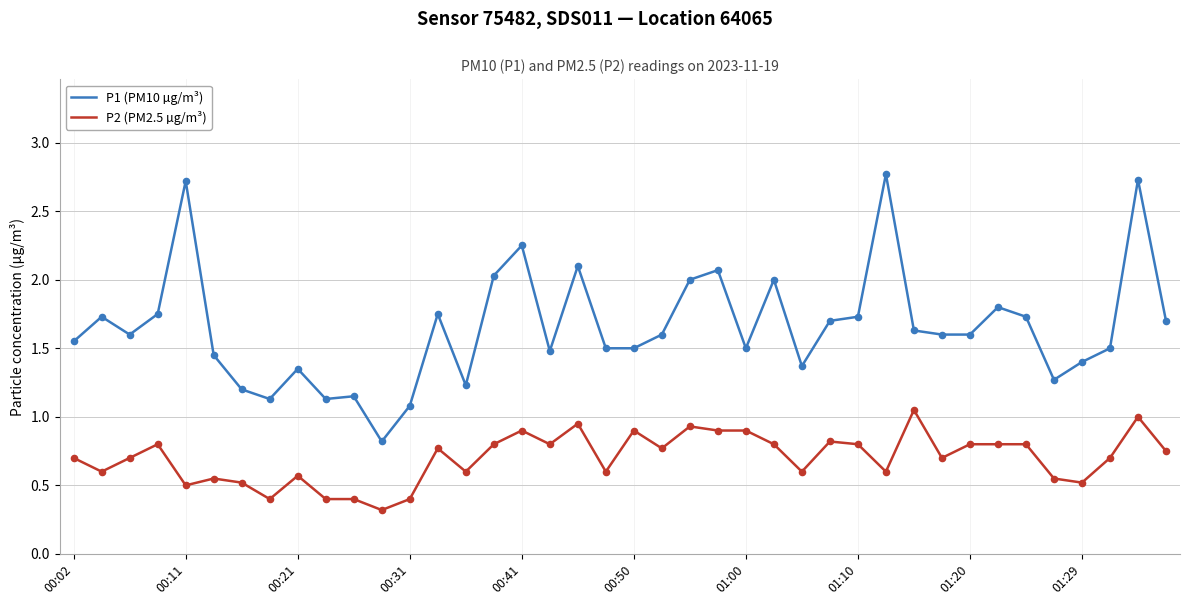

At how many categories does at least one series exceed 0?

40